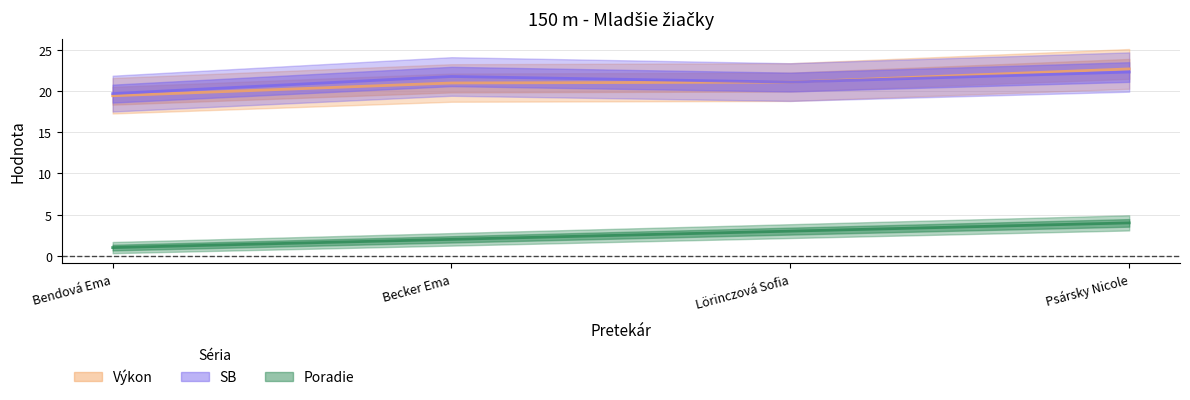

Reading right to left, transcribe all the data shown in this chart.

Poradie: 4.0	3.0	2.0	1.0
Výkon: 22.7	21.1	21.0	19.4
SB: 22.3	21.1	21.8	19.7